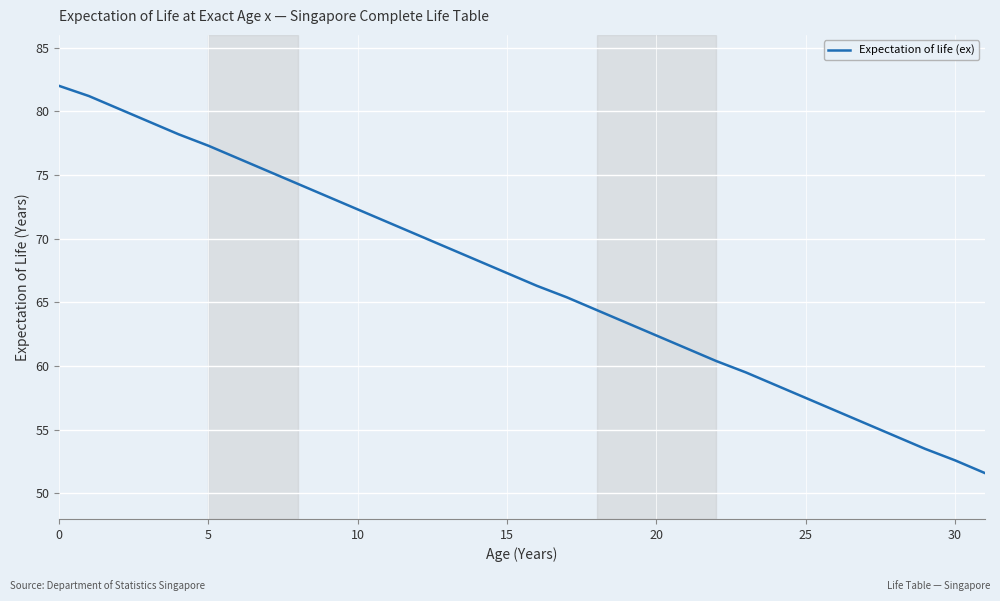

How many lines are shown in the chart?

1